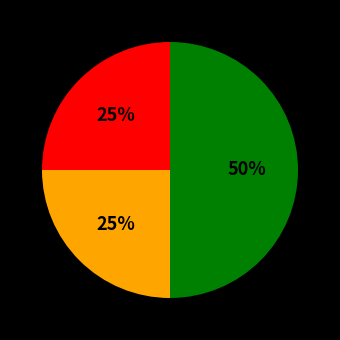

To the nearest percent, what is the difference between the largest and smallest slice percentages?

25%